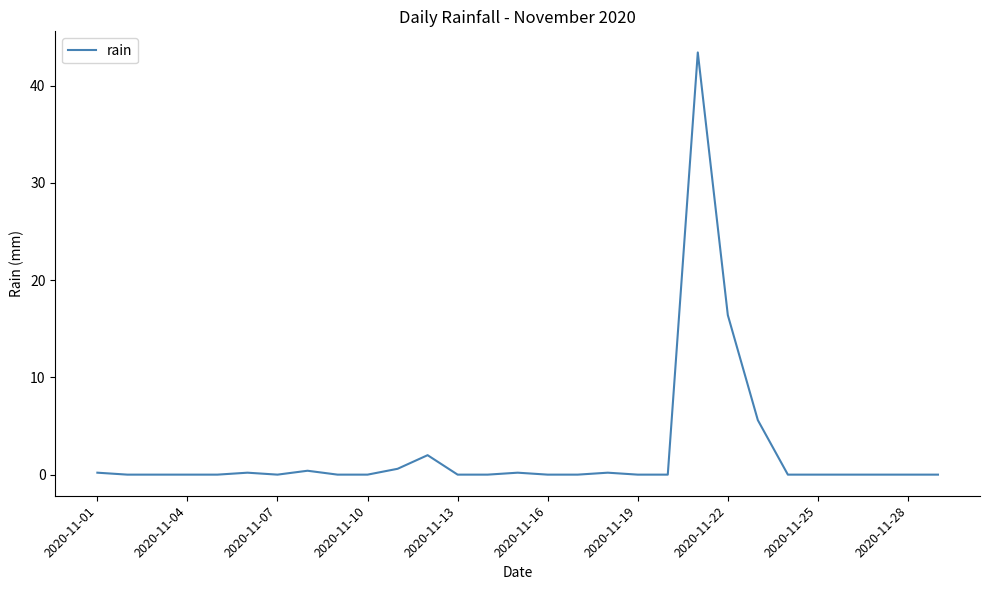

What is the difference between the maximum and minimum values?

43.4